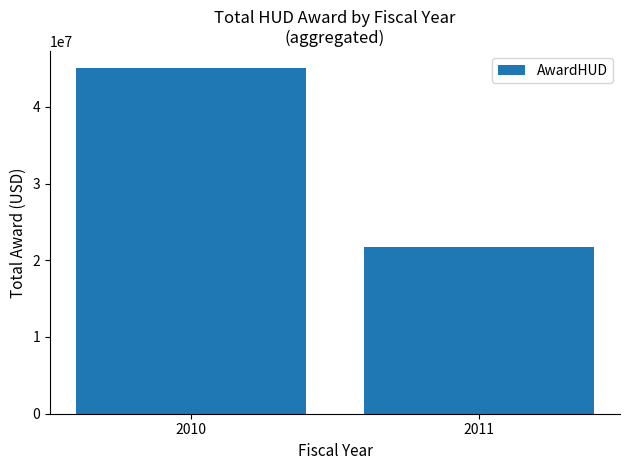

The chart shows a value of 44996310 at 2010. True or false?

True